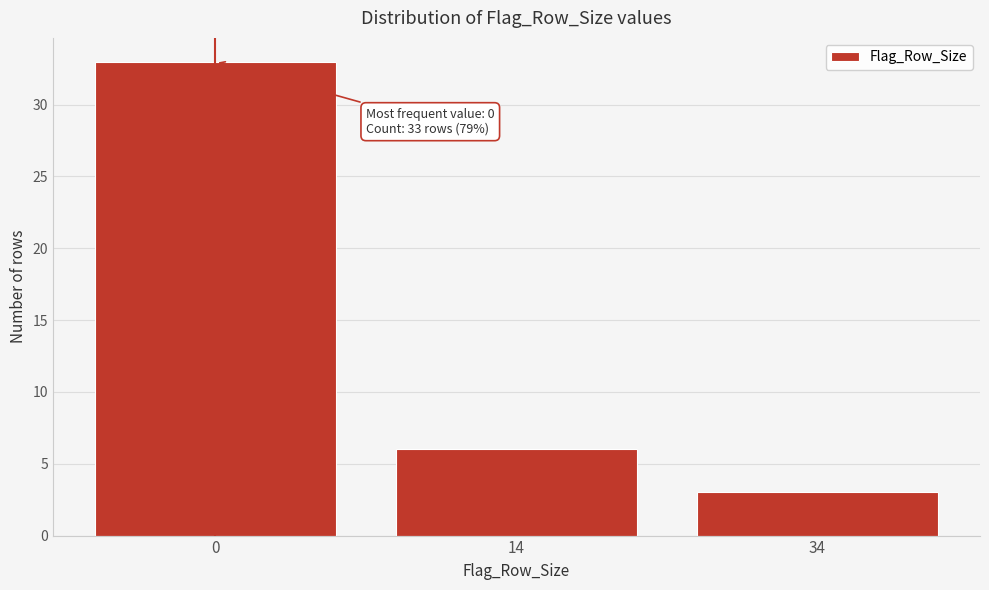

Reading left to right, extract all data points from this chart.

33	6	3